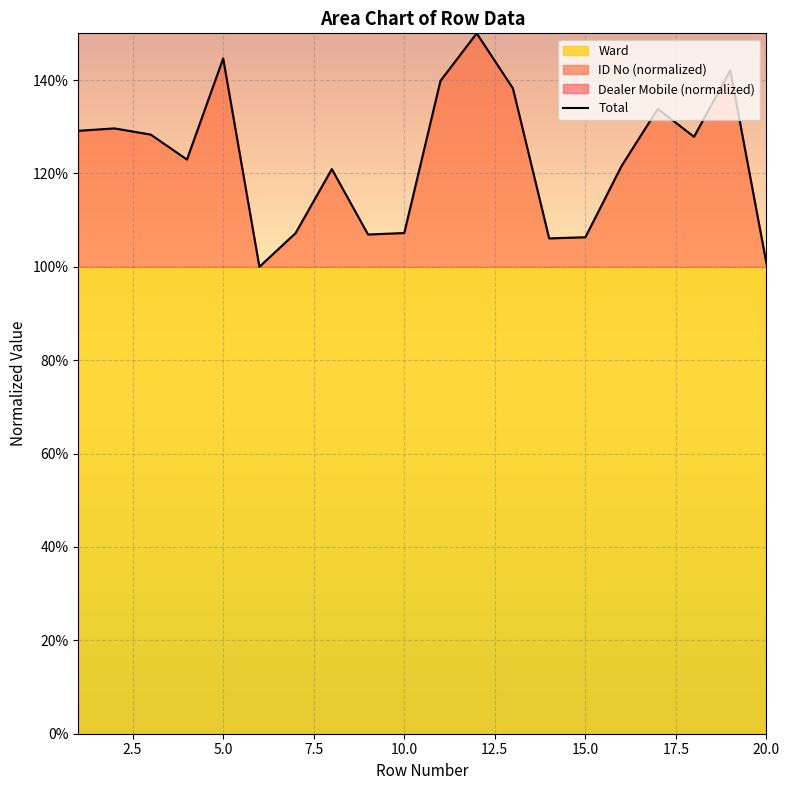

What is the difference between the maximum and minimum values?

0.5